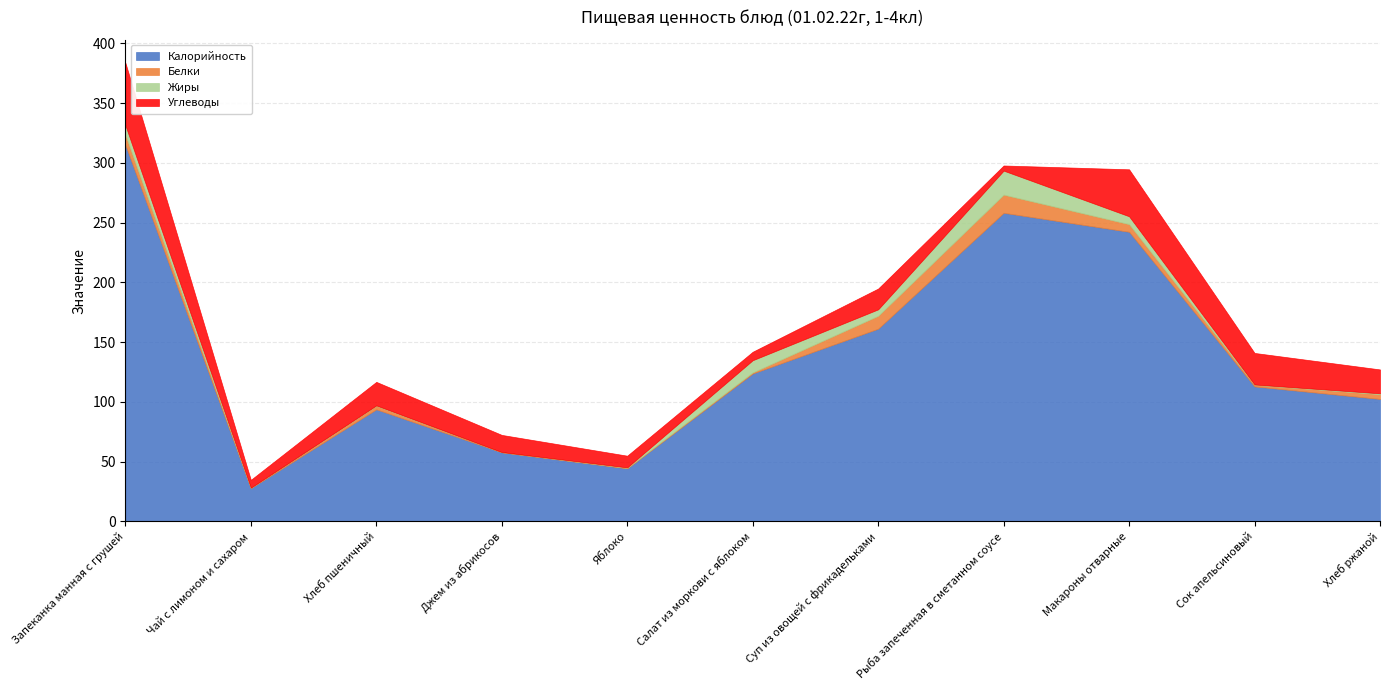

What value does the Жиры series have at Хлеб пшеничный?

0.3